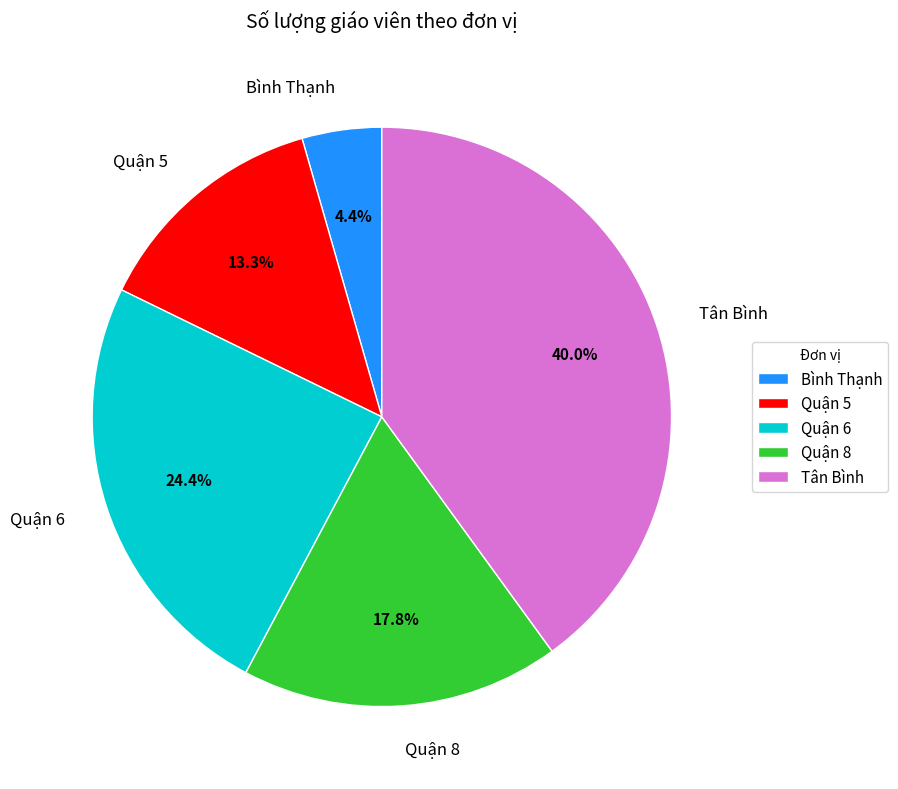

True or false: Quận 6 accounts for 16% of the total.

False